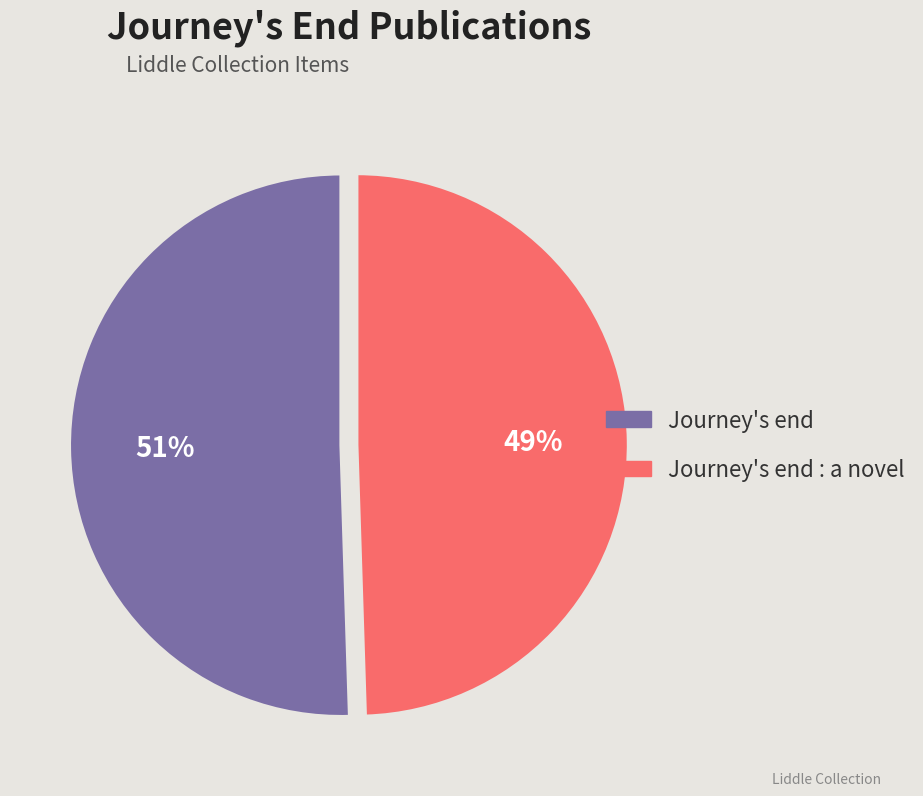

Is there any slice that represents more than half of the pie?

Yes